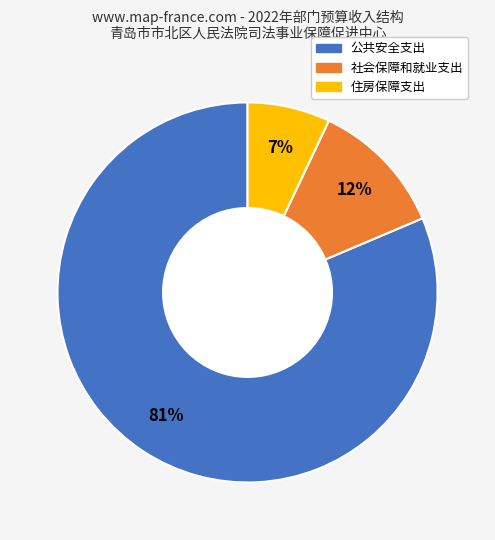

Which category has the smallest portion of the pie?

住房保障支出